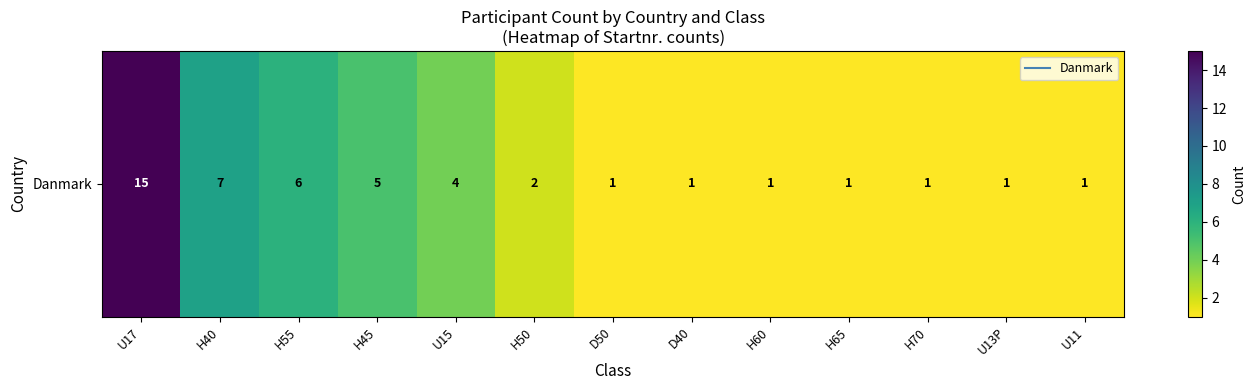

Rank the categories by value from lowest to highest.

D50, D40, H60, H65, H70, U13P, U11, H50, U15, H45, H55, H40, U17